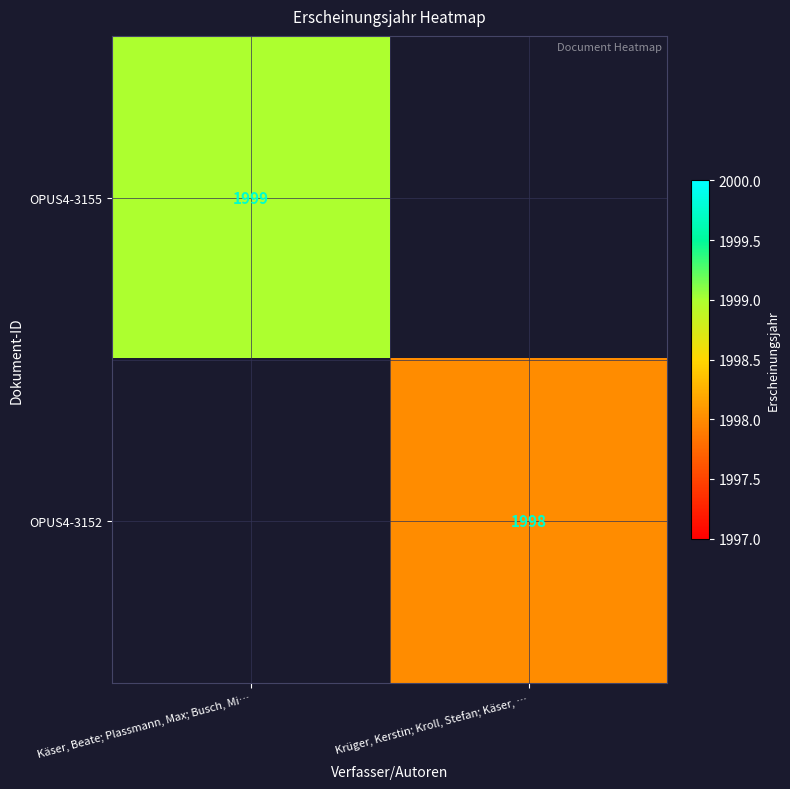

The OPUS4-3152 series shows 1211 at Krüger, Kerstin; Kroll, Stefan; Käser, …. True or false?

False